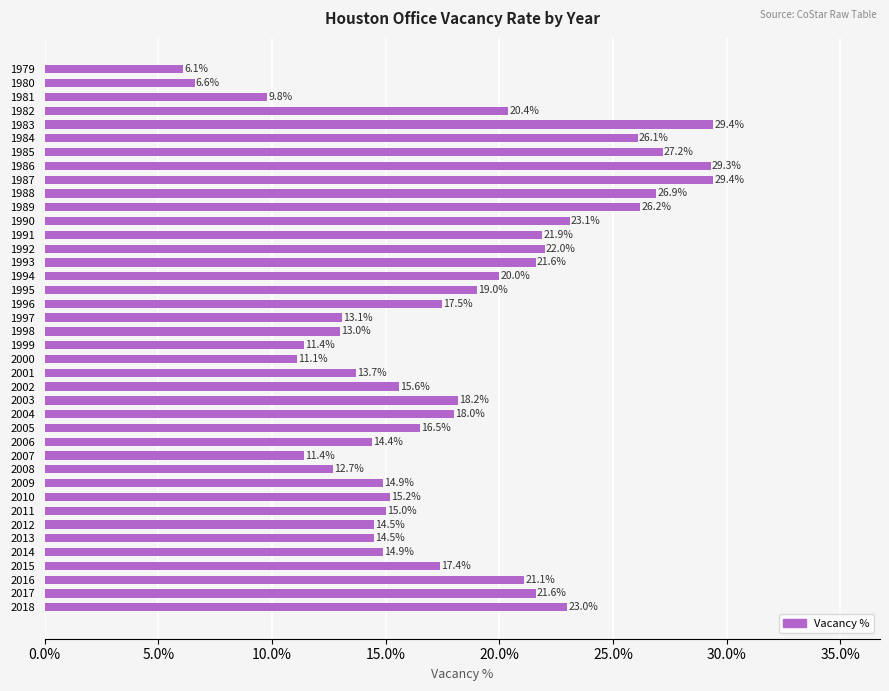

What is the smallest value displayed?

6.1